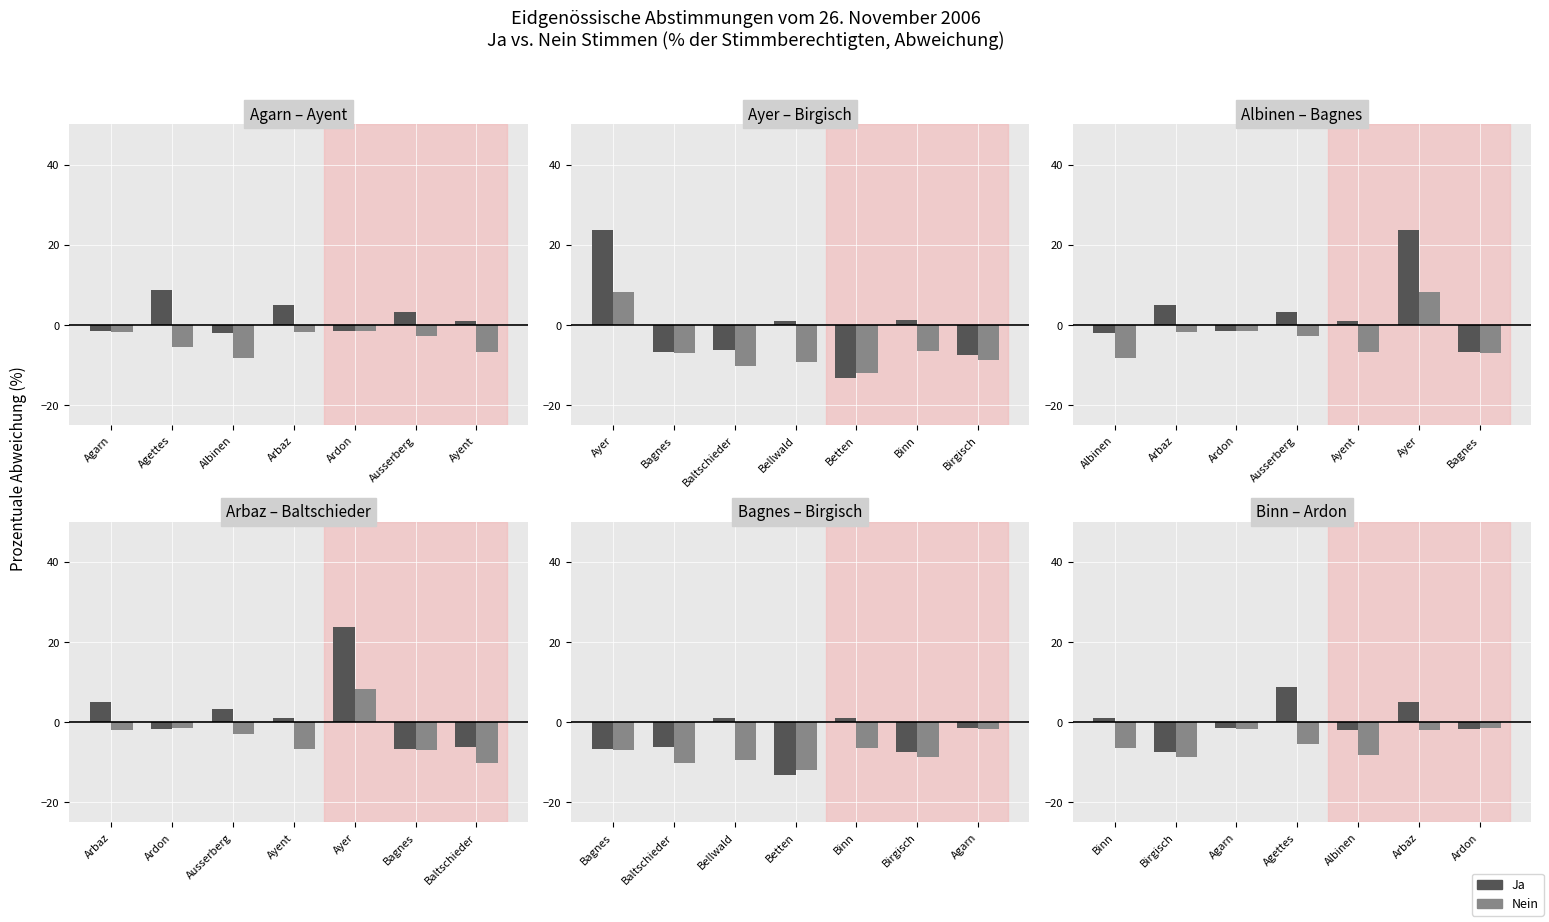

What is the label of the 5th bar from the left?

Albinen